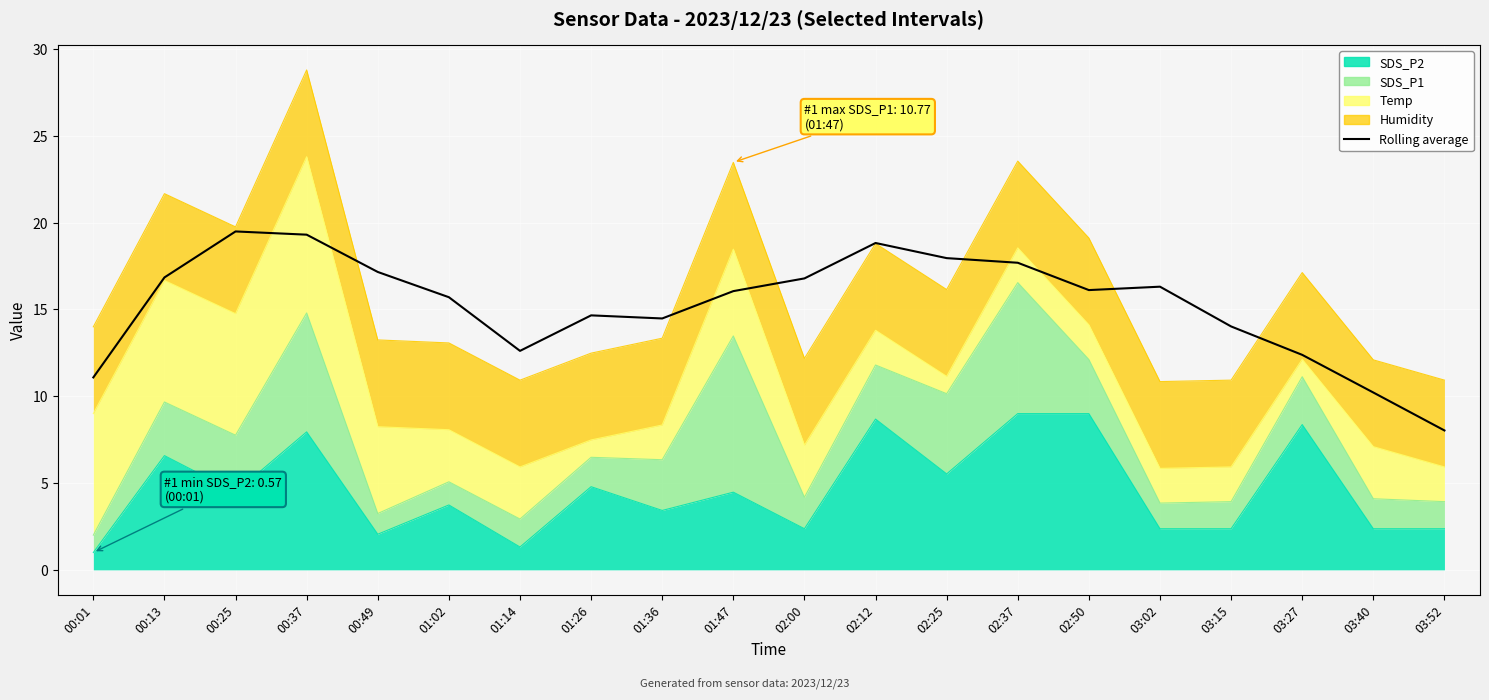

At which label is the value closest to 13?

01:14